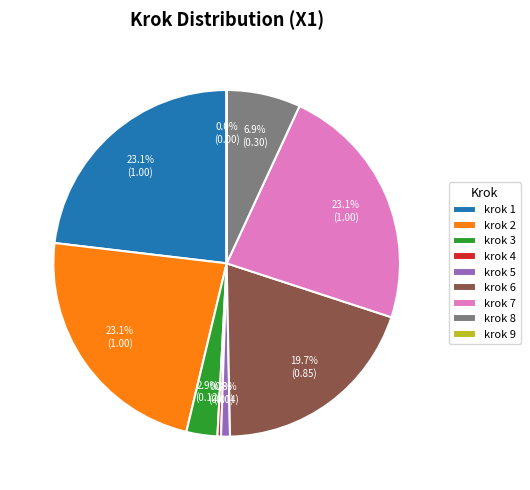

To the nearest percent, what percentage of the pie is krok 6?

20%